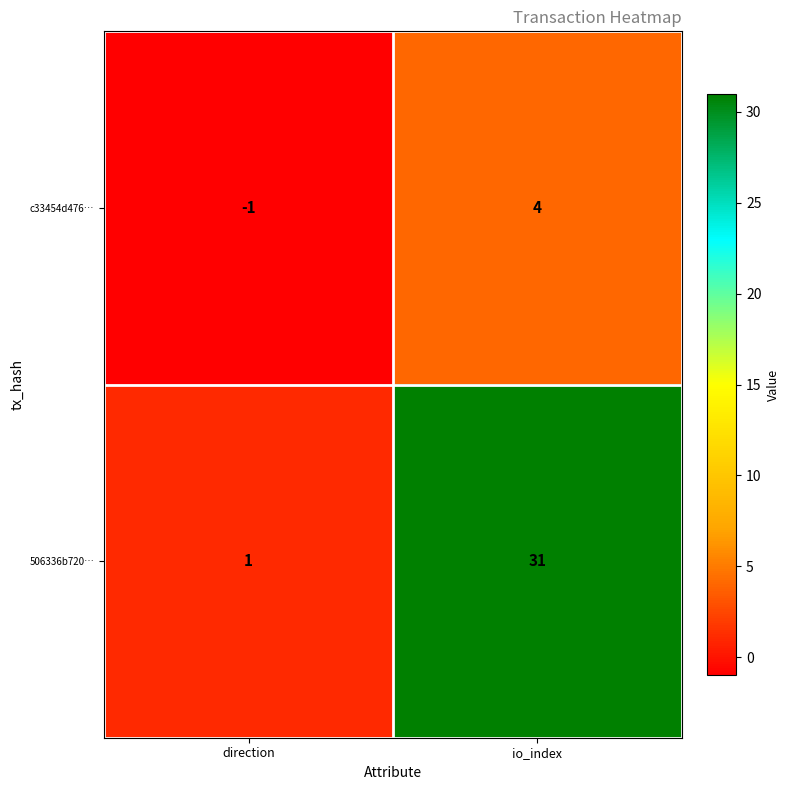

Between direction and io_index, which series saw the biggest shift?

506336b720…